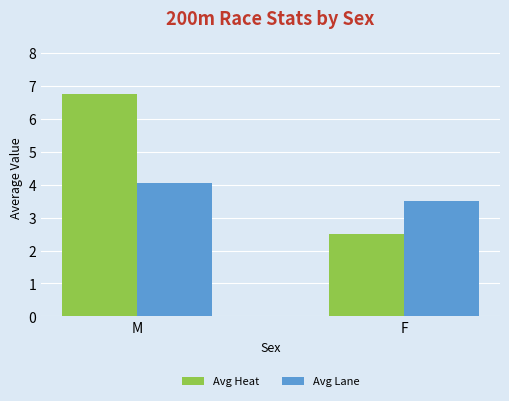

At which label is Avg Lane closest to 3?

F